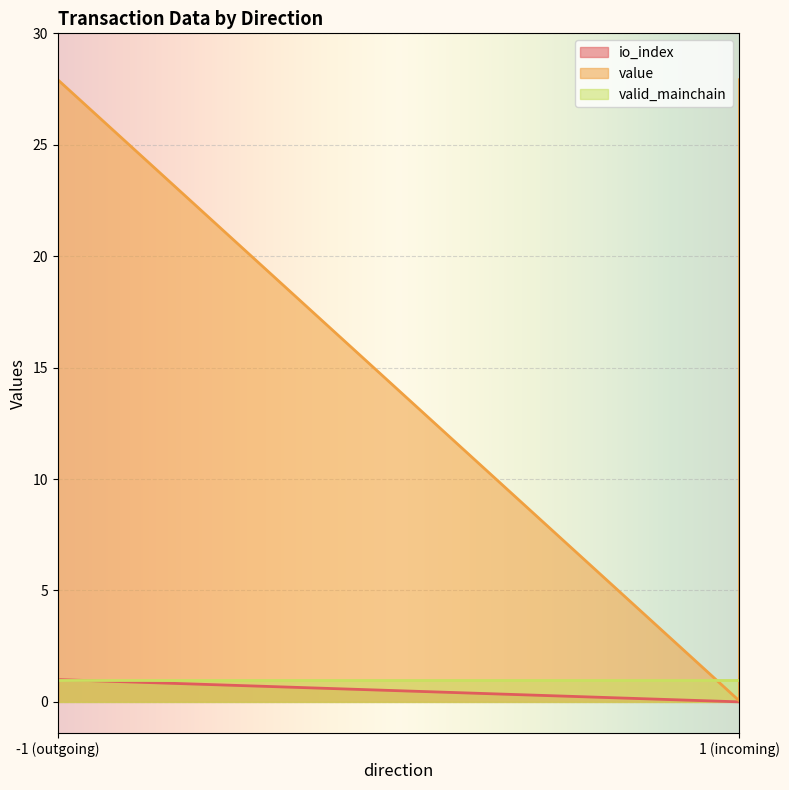

How many values in the io_index series are below 1?

2